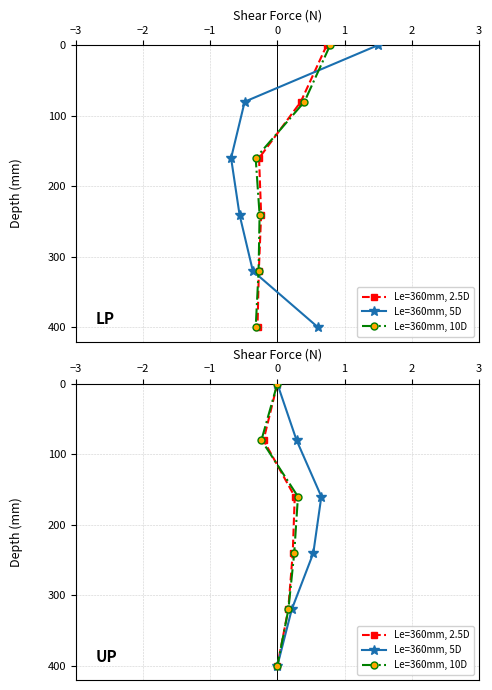

Is the value of Le=360mm, 10D at 1 greater than the value of Le=360mm, 5D at −3?

Yes